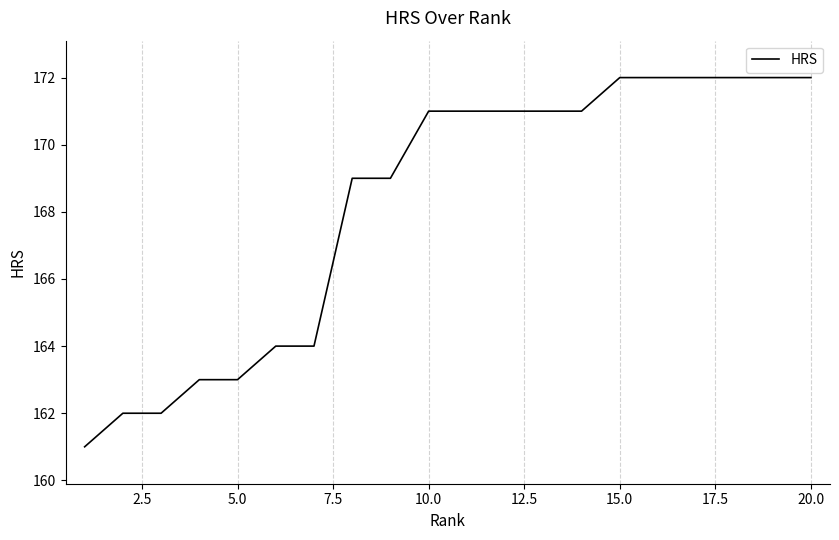

What is the greatest value displayed?

172